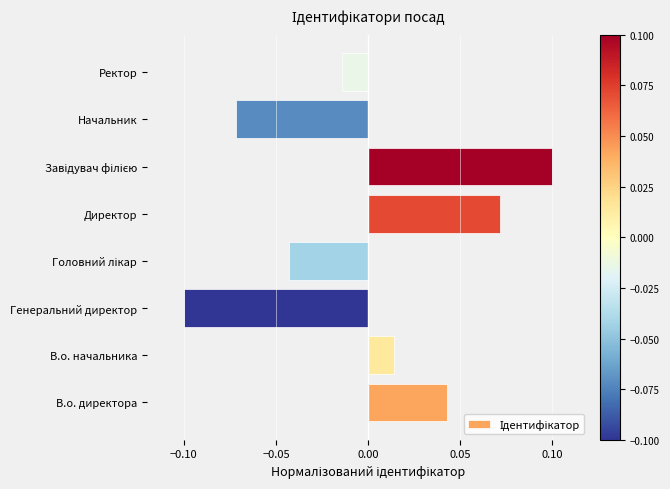

Is it true that the value at Начальник is -0.1?

True